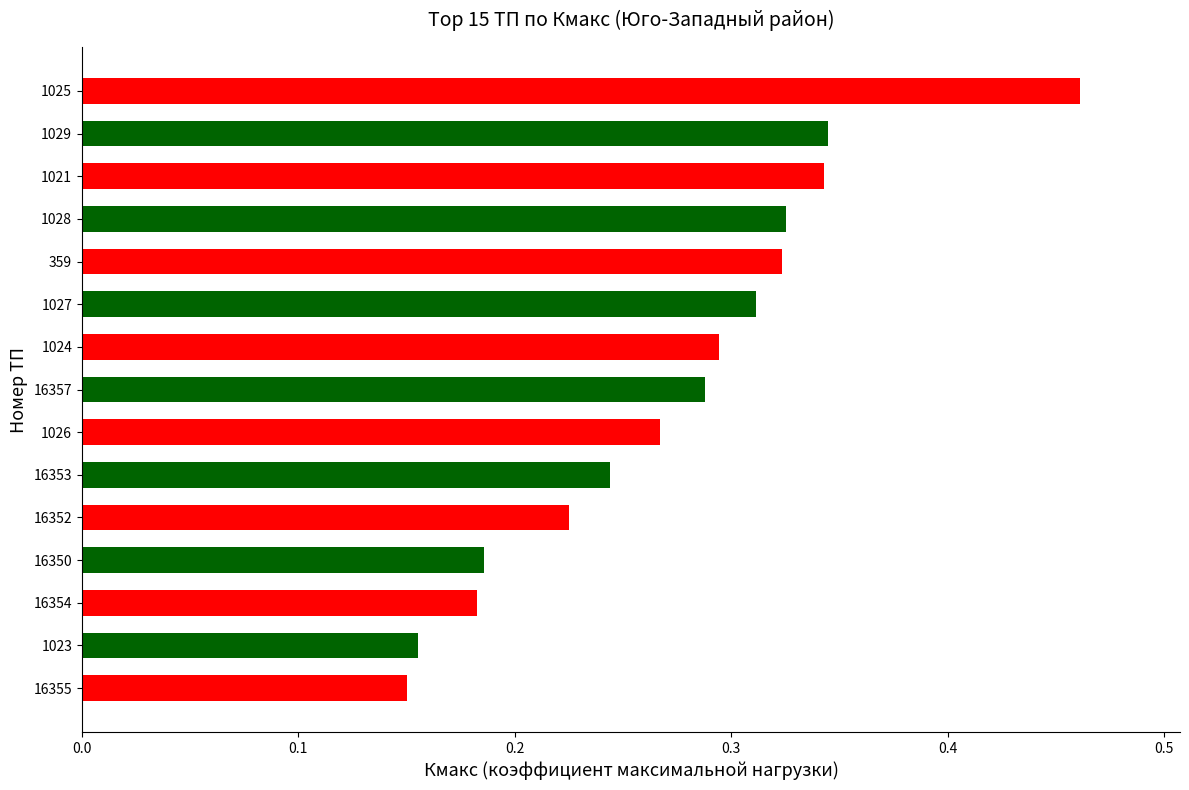

How many values are between 0 and 1?

15